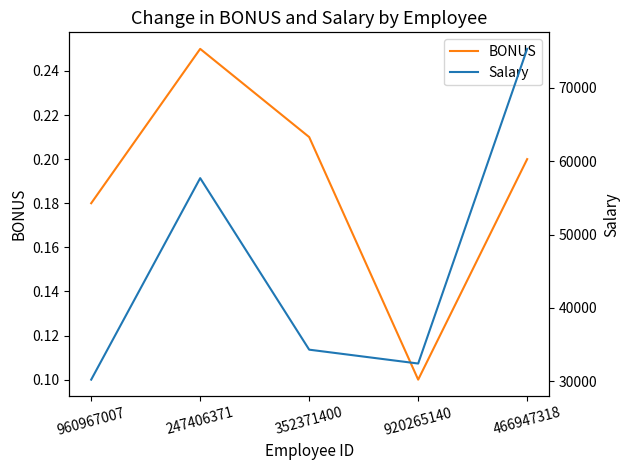

What is the difference between the highest and lowest values at 466947318?

75304.8